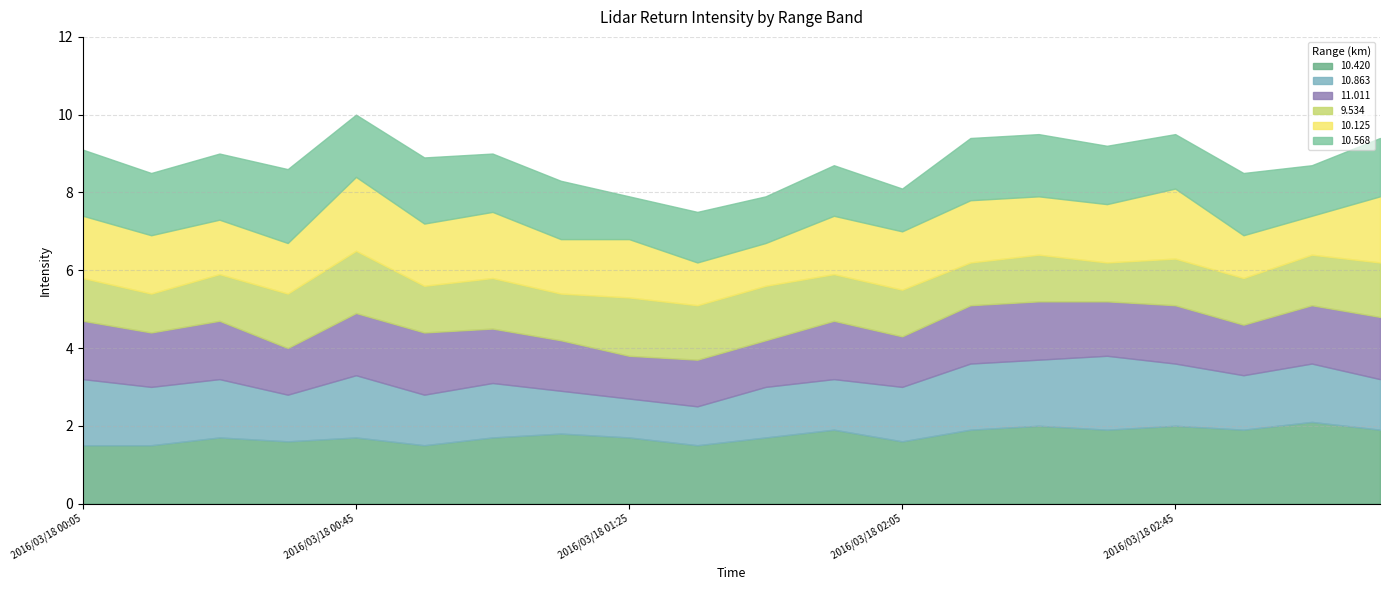

Count the number of categories in the chart.

20